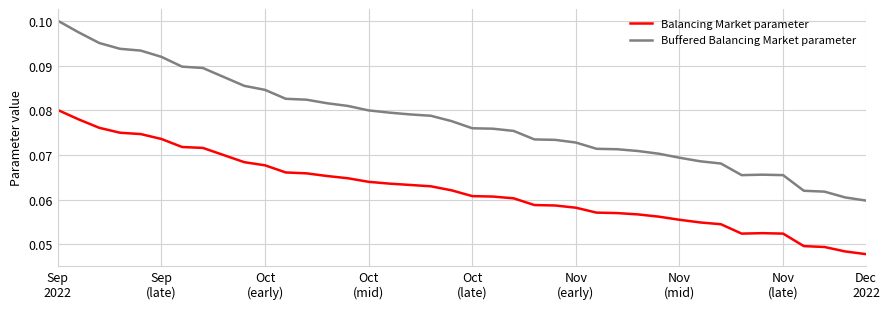

Which series has the widest spread of values?

Buffered Balancing Market parameter